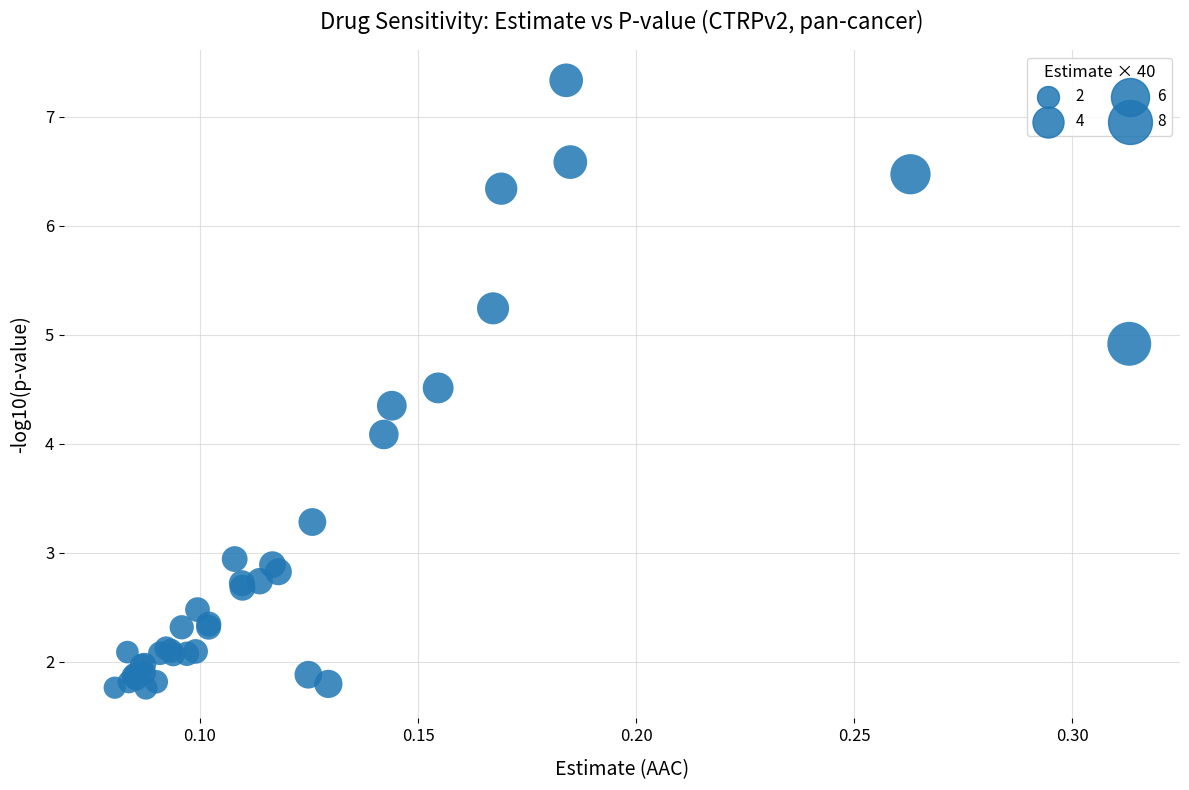

What Y value in the scatter plot is closest to 4?

4.1